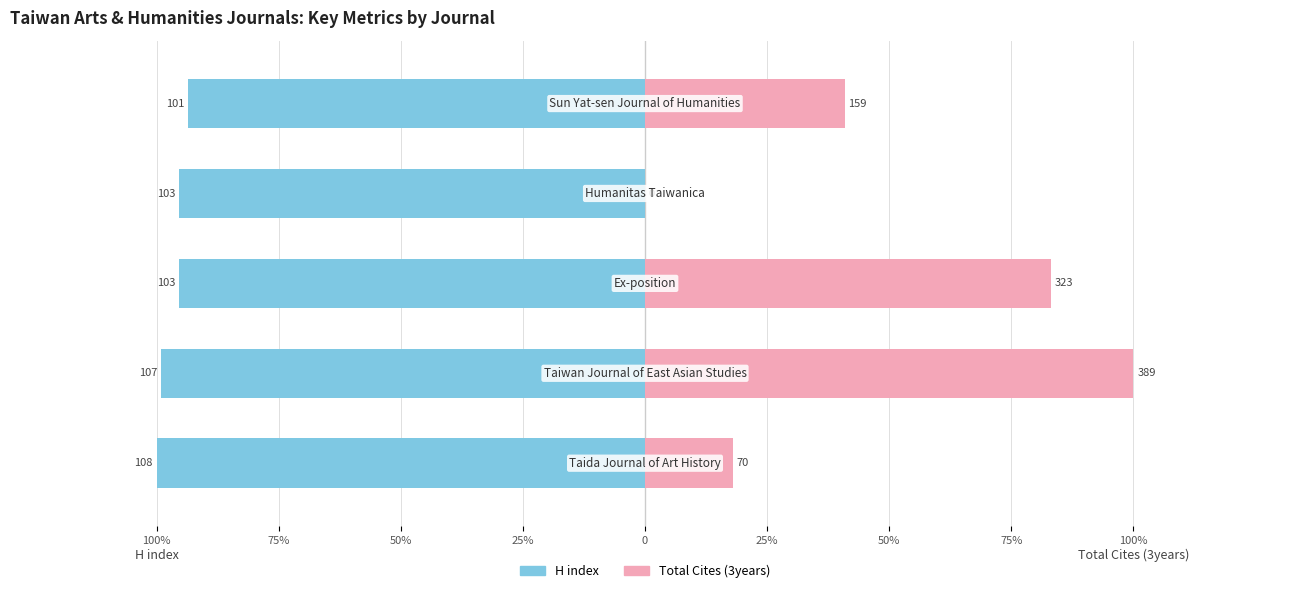

The value of Total Cites (3years) at 25% is 0.0. True or false?

True